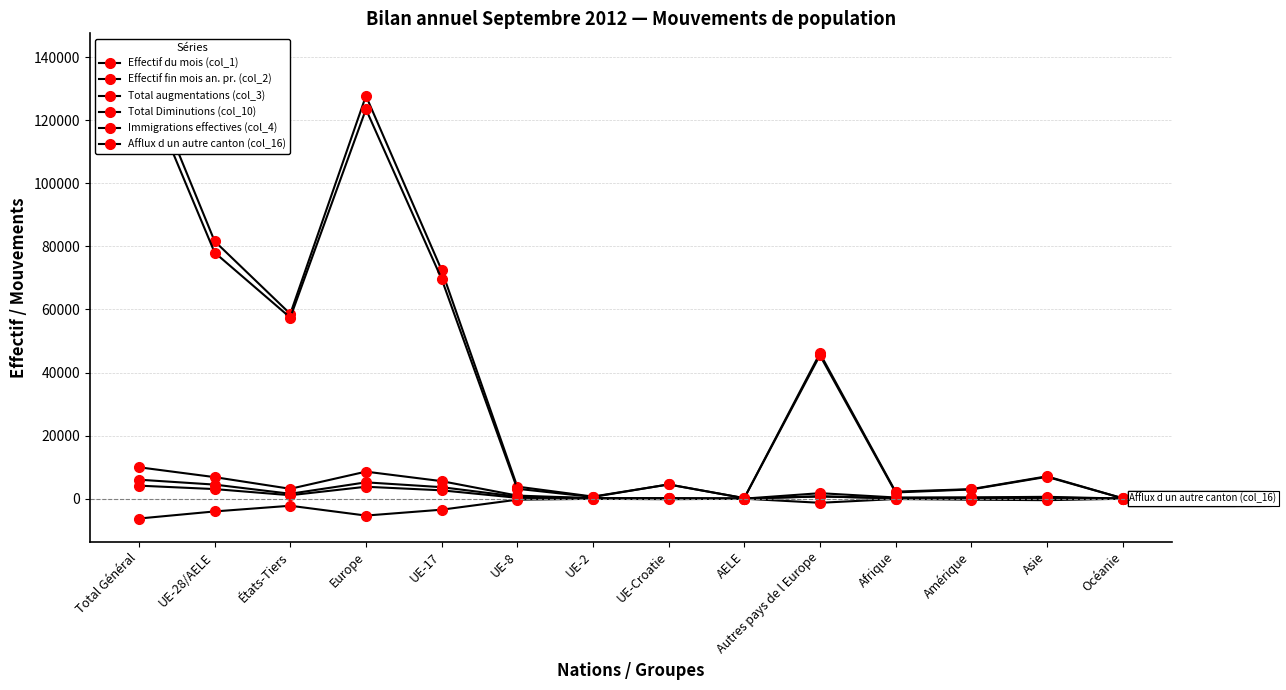

Where does the Total augmentations (col_3) series first go above 972?

Total Général